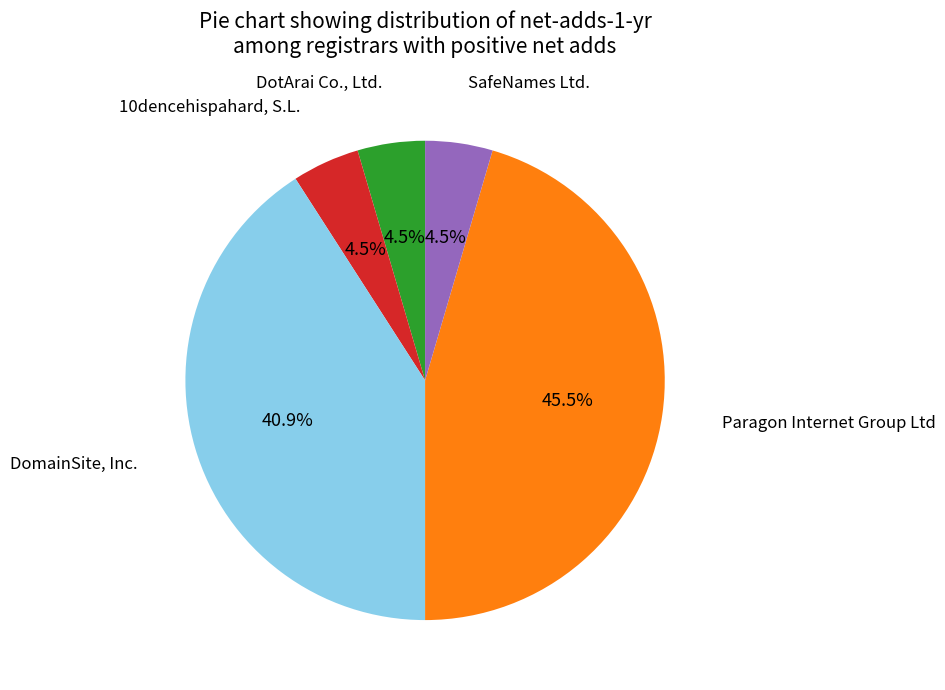

Is there a majority slice in this chart?

No